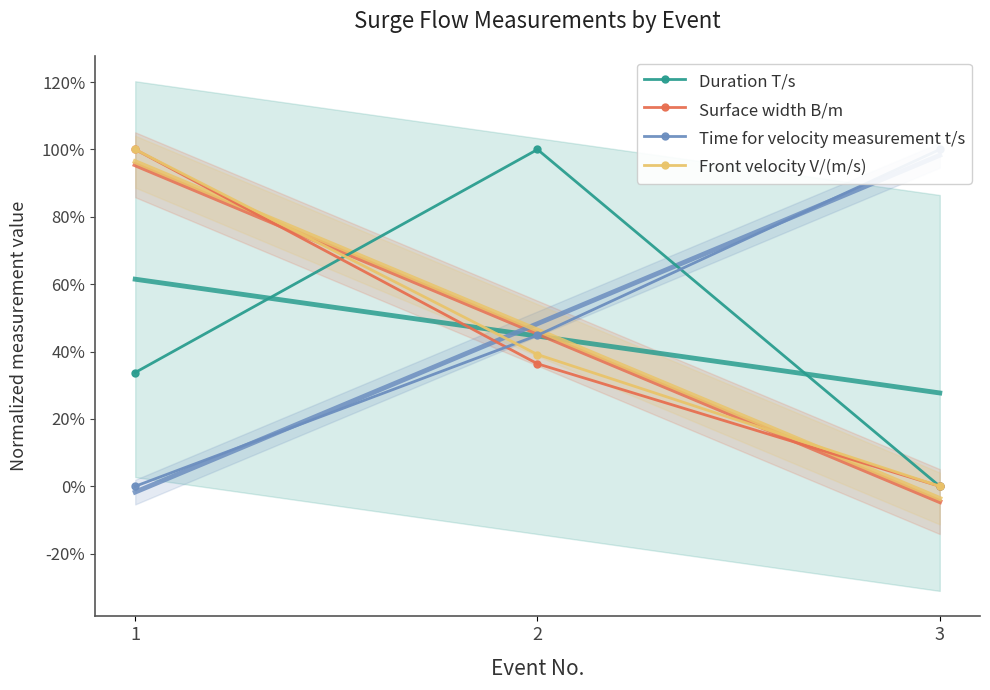

Reading right to left, transcribe all the data shown in this chart.

Duration T/s: 3=0.0	2=1.0	1=0.3
Surface width B/m: 3=0.0	2=0.4	1=1.0
Time for velocity measurement t/s: 3=1.0	2=0.4	1=0.0
Front velocity V/(m/s): 3=0.0	2=0.4	1=1.0